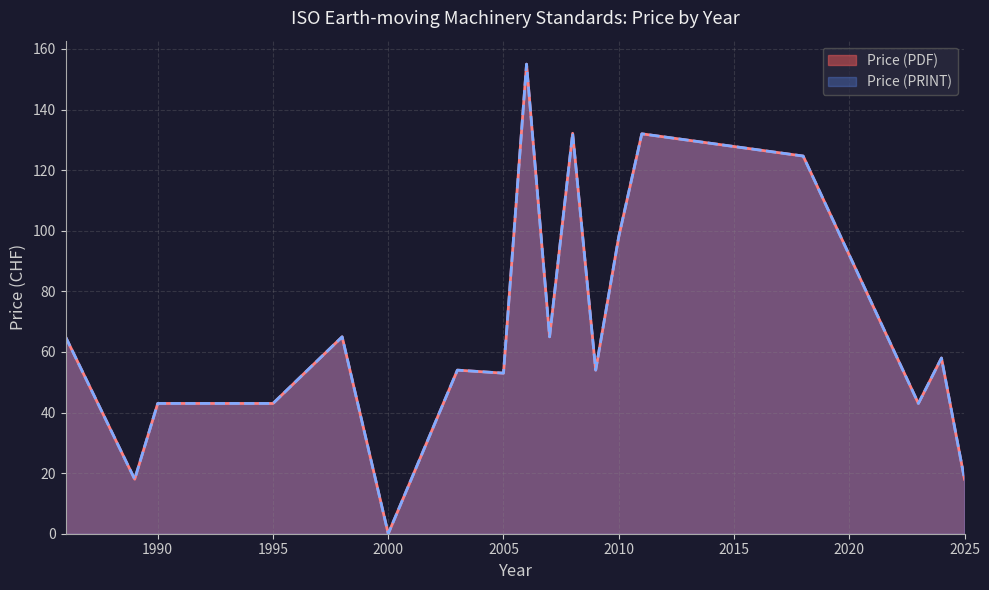

Does the chart have visible grid lines?

Yes